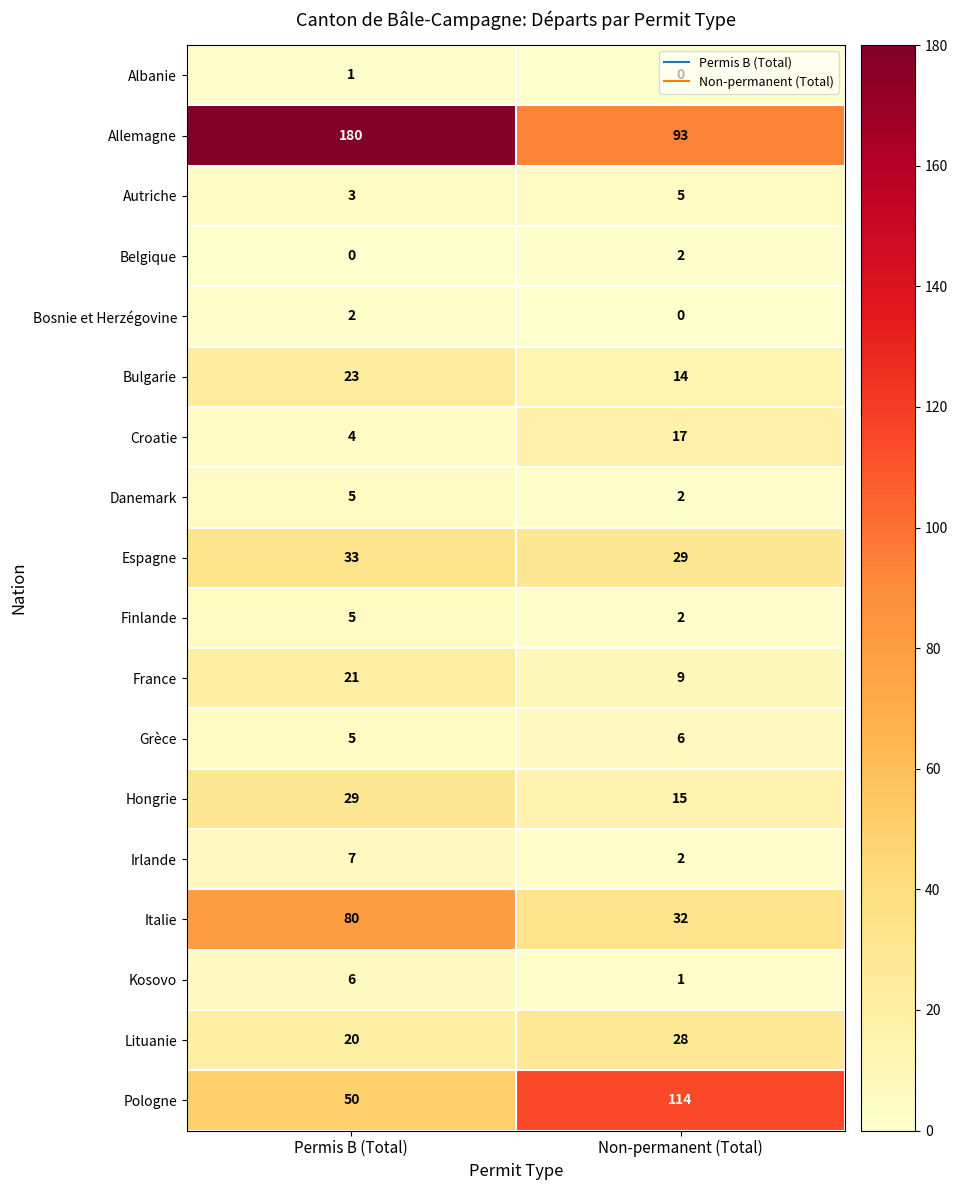

Between Permis B (Total) and Non-permanent (Total), which series saw the biggest shift?

Allemagne